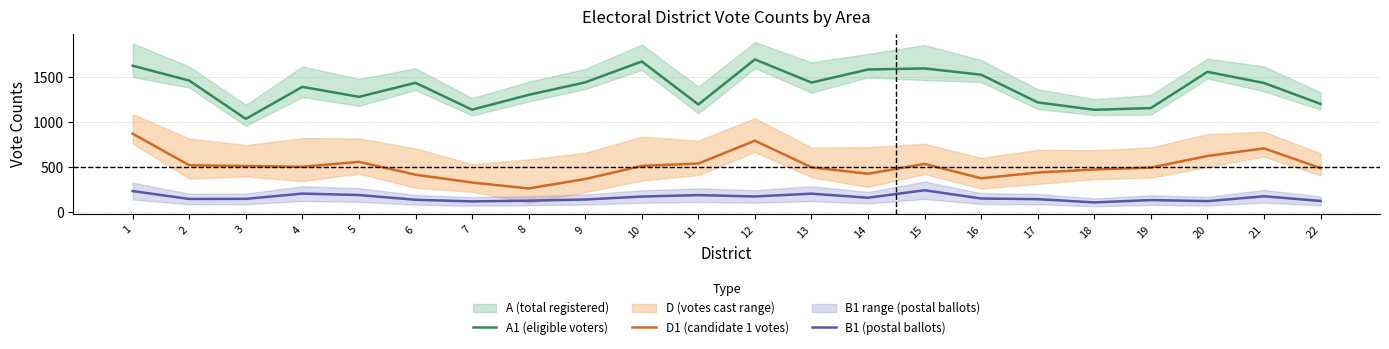

Reading right to left, transcribe all the data shown in this chart.

A1 (eligible voters): 1203	1436	1560	1157	1138	1220	1528	1598	1586	1441	1698	1197	1675	1443	1304	1139	1438	1282	1393	1037	1463	1628
D1 (candidate 1 votes): 489	709	624	495	474	440	376	536	427	498	794	540	514	368	263	329	416	559	504	513	521	872
B1 (postal ballots): 124	176	122	134	108	144	151	243	160	205	174	189	173	140	127	119	137	190	206	147	146	234